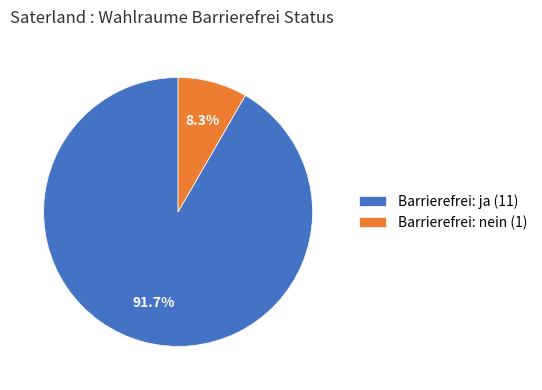

Which has a higher value, Barrierefrei: nein (1) or Barrierefrei: ja (11)?

Barrierefrei: ja (11)